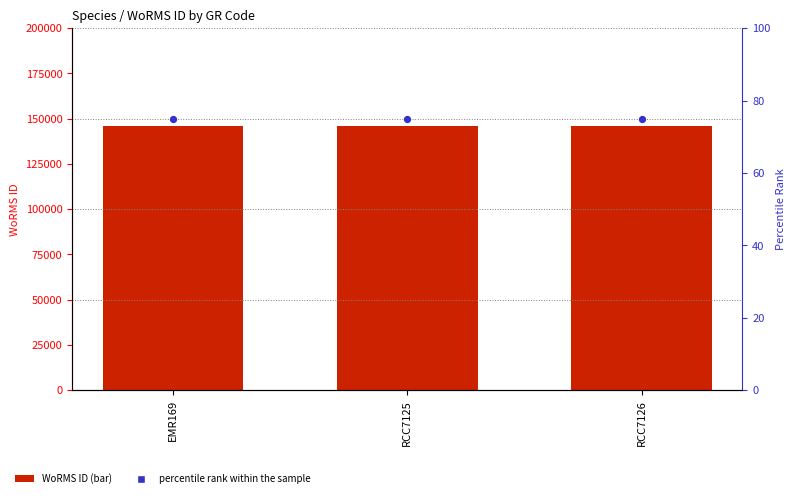

What is the total value across all series at RCC7125?

145796